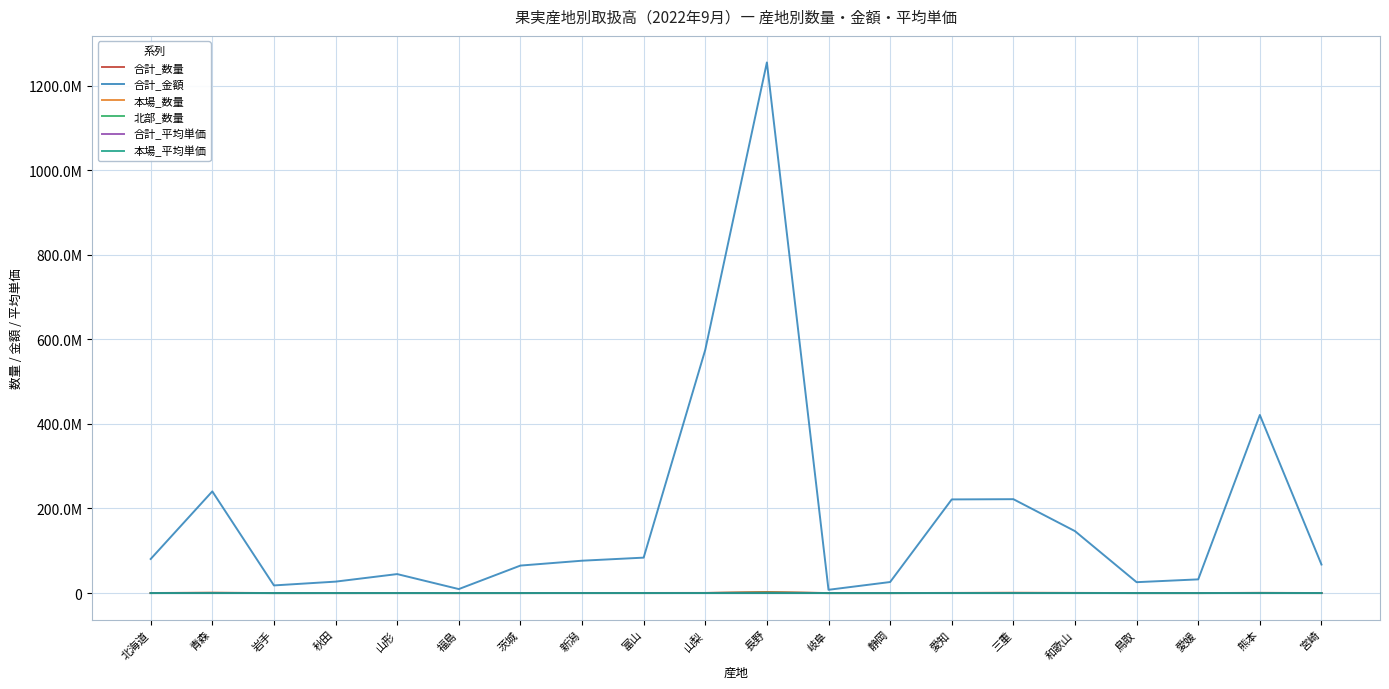

True or false: 合計_金額 and 本場_平均単価 cross at least once.

False